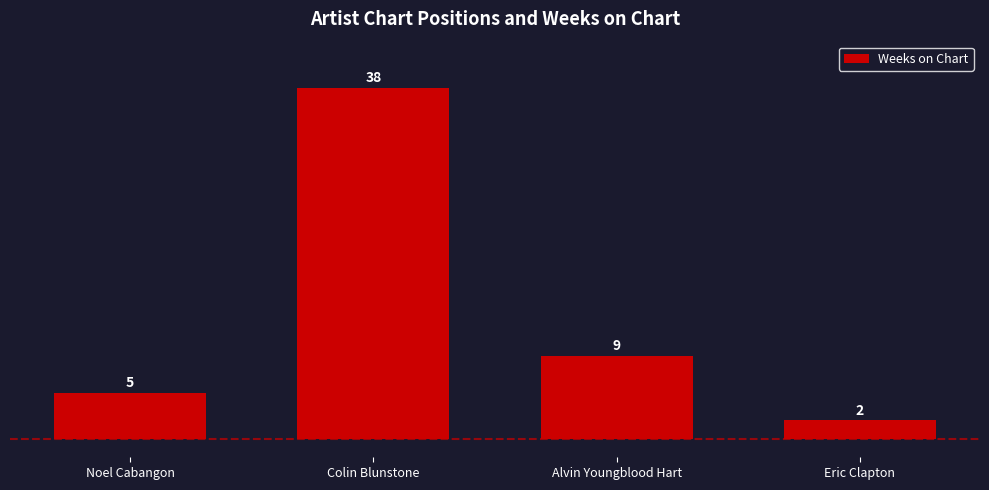

Reading left to right, extract all data points from this chart.

Noel Cabangon=5	Colin Blunstone=38	Alvin Youngblood Hart=9	Eric Clapton=2